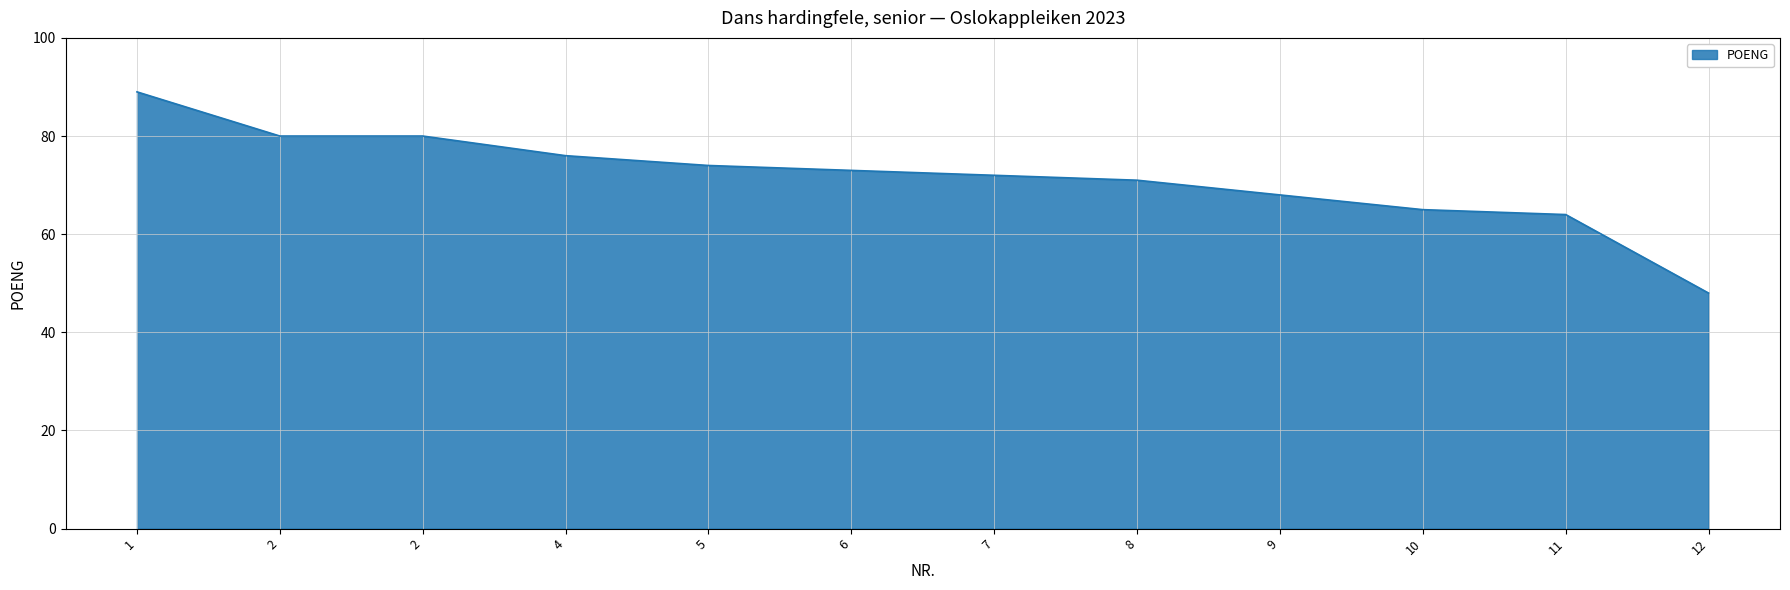

At which category does the chart reach its minimum across all series?

12